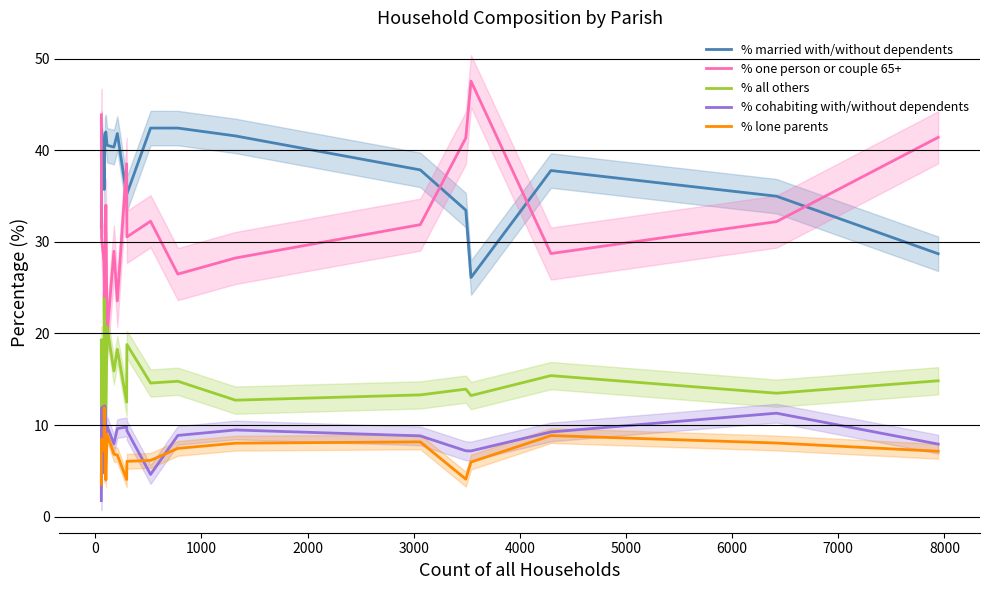

True or false: % one person or couple 65+ and % lone parents intersect in this chart.

False